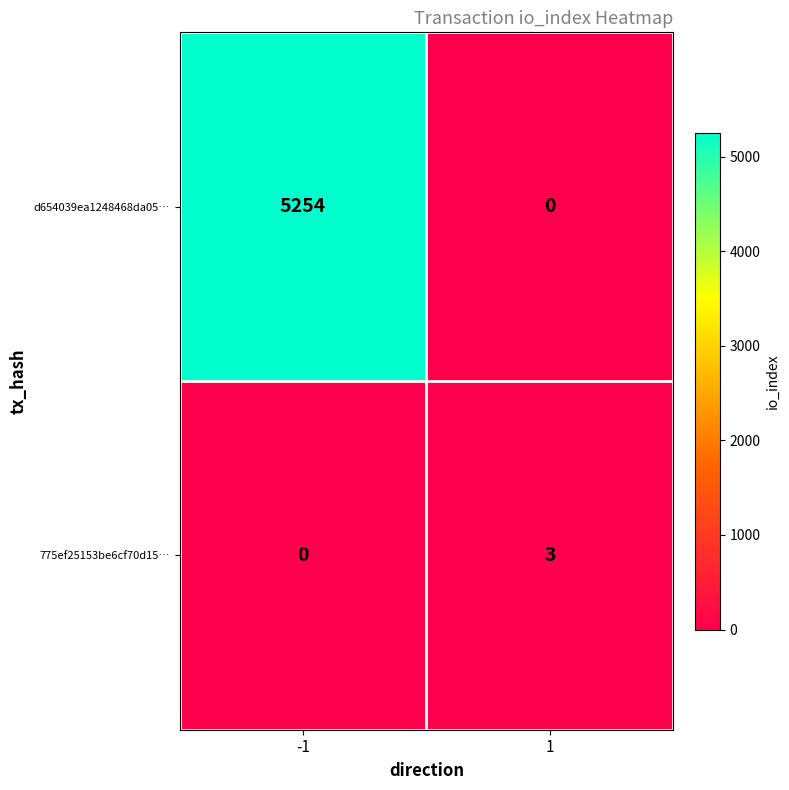

How many data points does each series have?

2